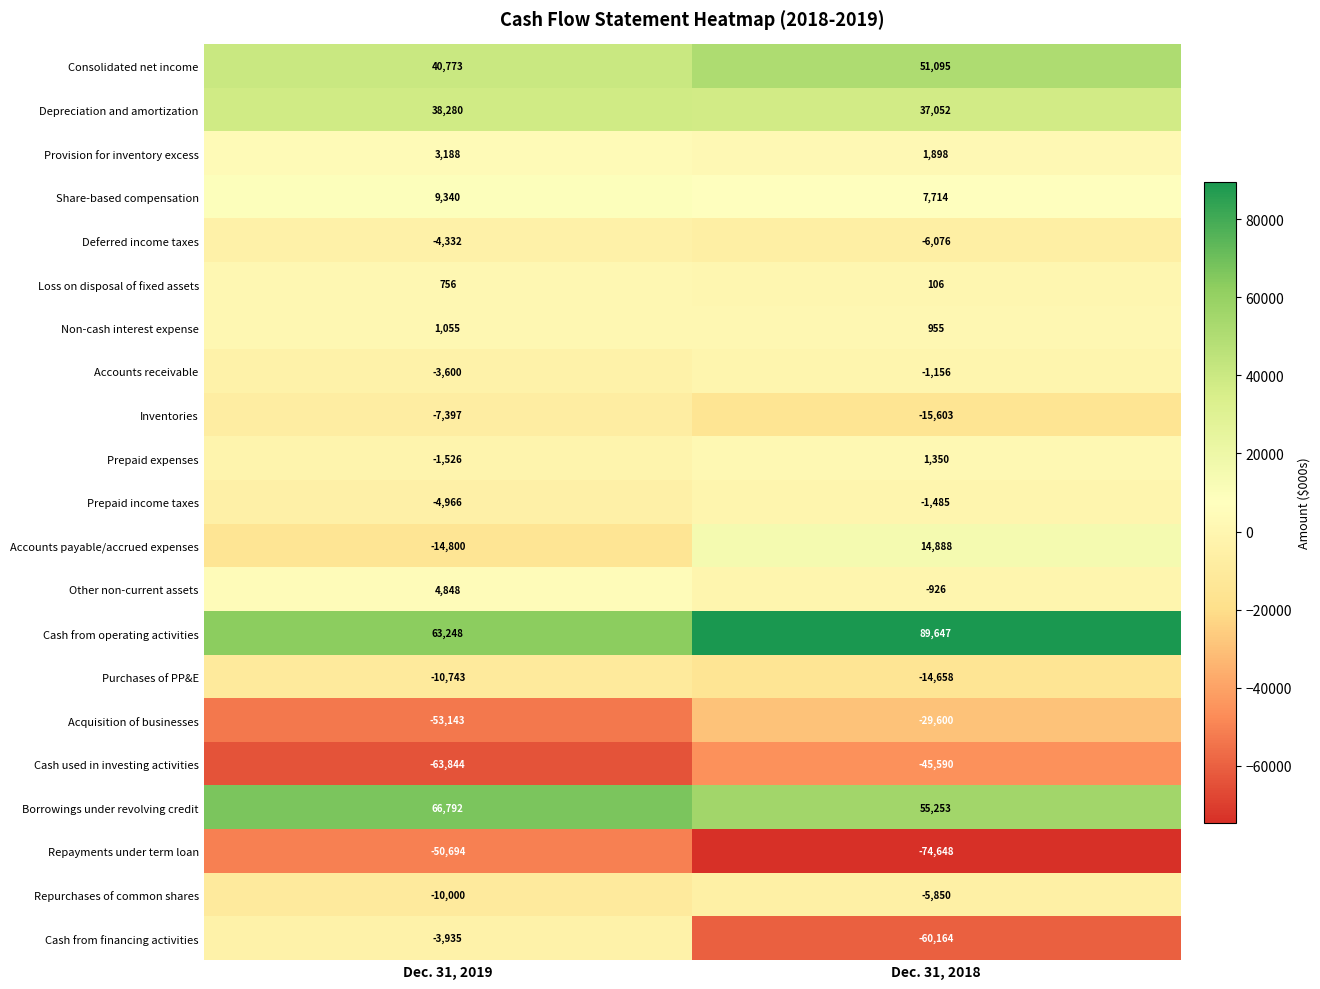

What value does the Consolidated net income series have at Dec. 31, 2018?

51095